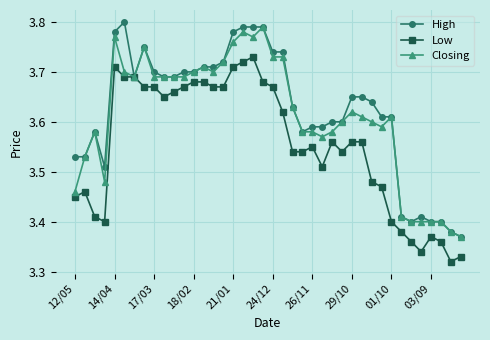

True or false: High has more than 0 interior local peaks.

True